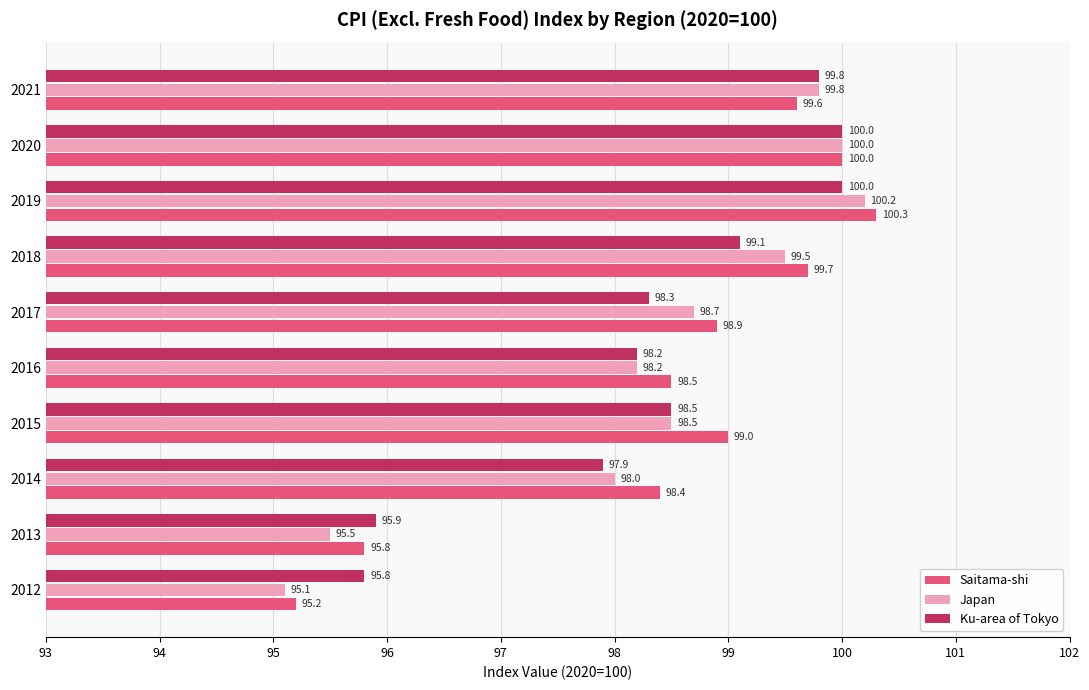

At which category is the sum across all series the highest?

2019